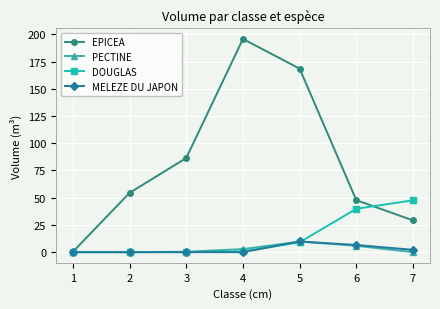

Where is EPICEA nearest to the value 98?

3